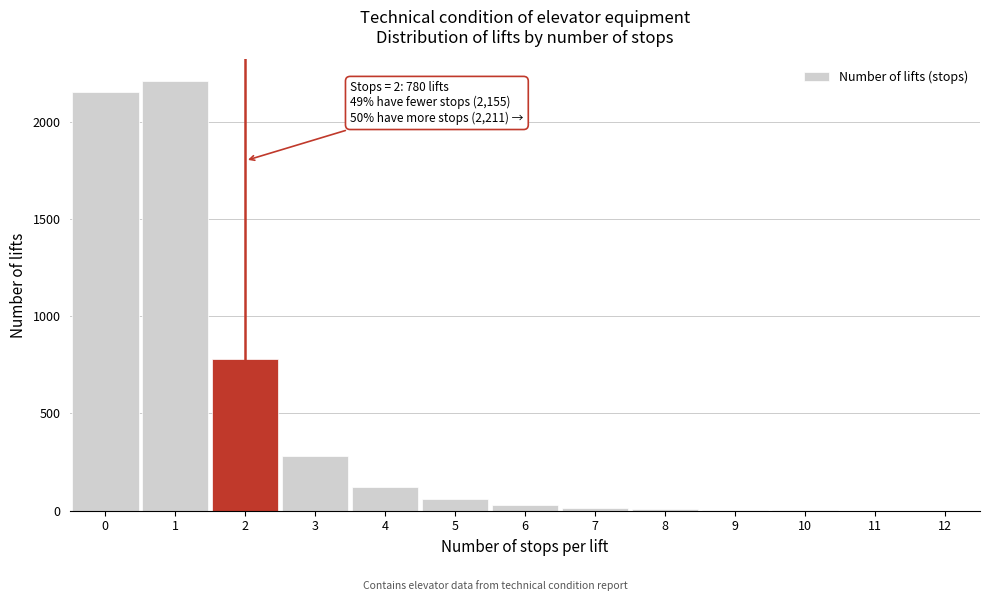

What is the sum of all values?

5667